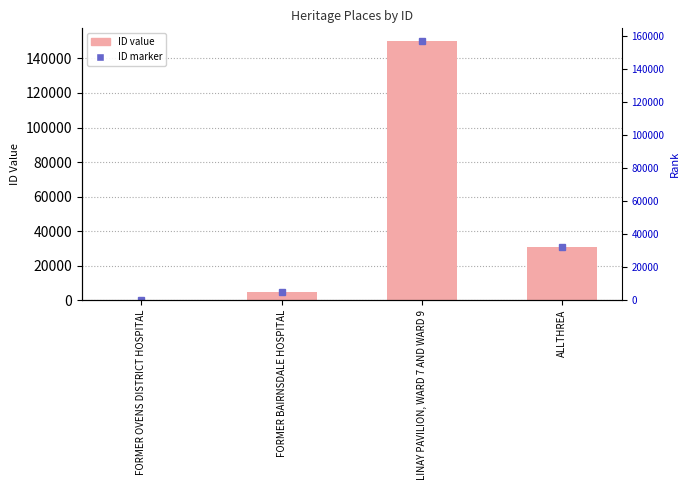

What is the label of the 4th bar from the right?

FORMER OVENS DISTRICT HOSPITAL